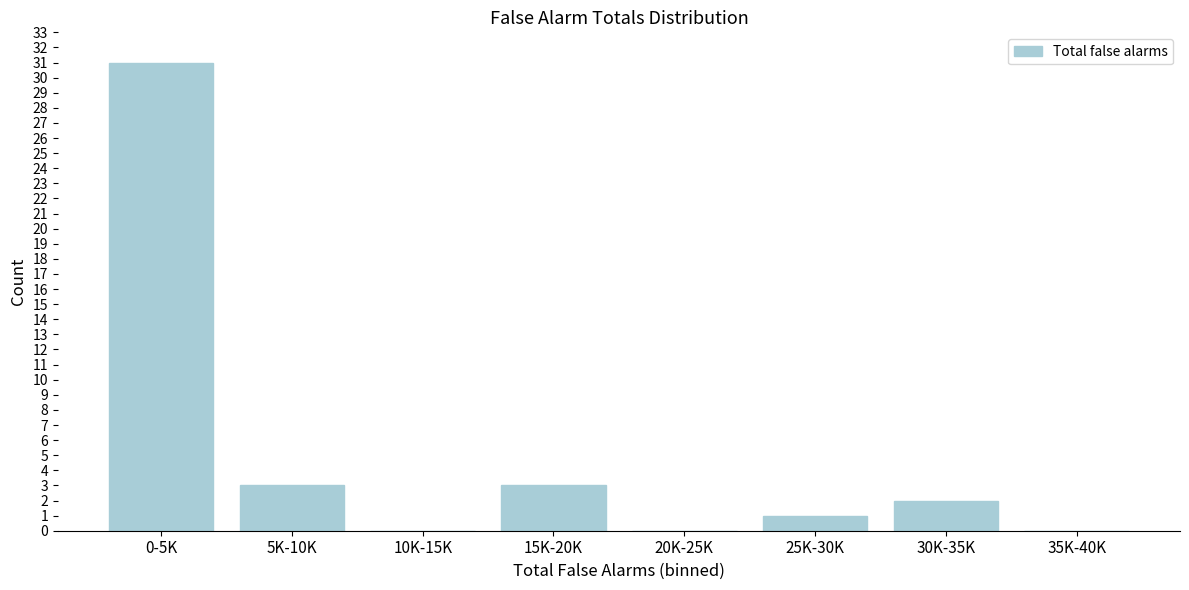

Reading right to left, what are all the values shown in this chart?

35K-40K=0	30K-35K=2	25K-30K=1	20K-25K=0	15K-20K=3	10K-15K=0	5K-10K=3	0-5K=31